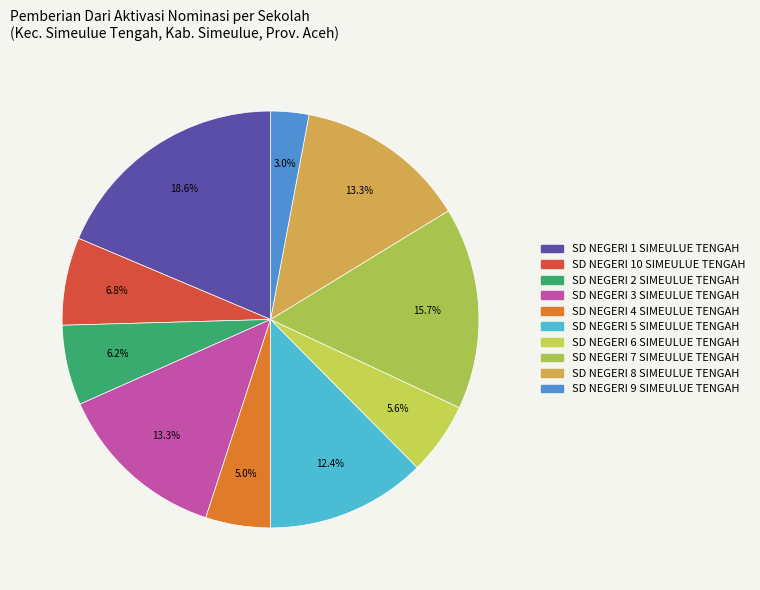

Which category has the smallest portion of the pie?

SD NEGERI 9 SIMEULUE TENGAH